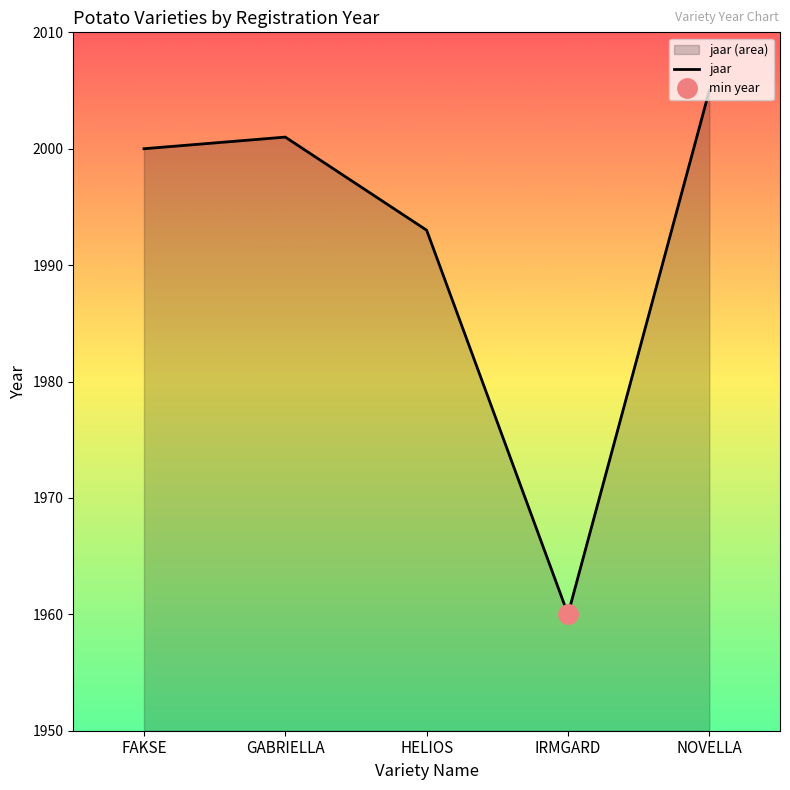

What is the sum of all values?

9959